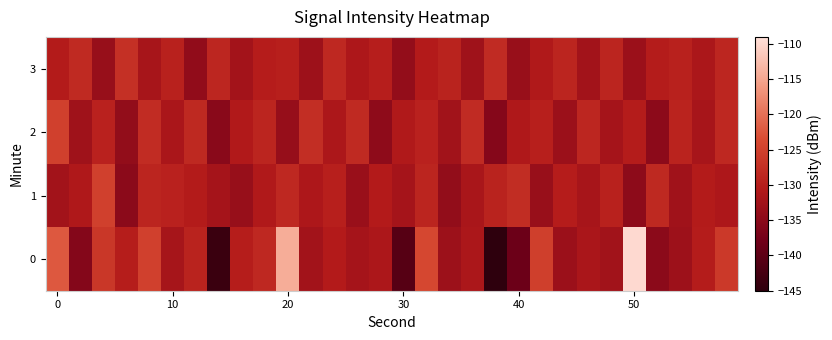

How many categories are shown in the chart?

30